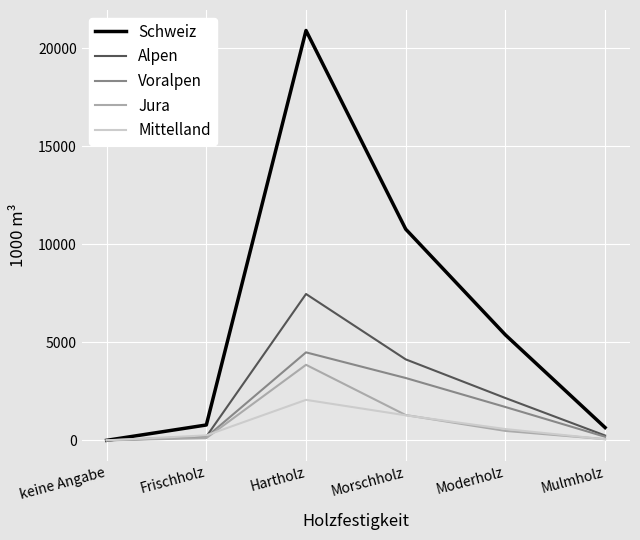

Between keine Angabe and Frischholz, which series saw the biggest shift?

Schweiz